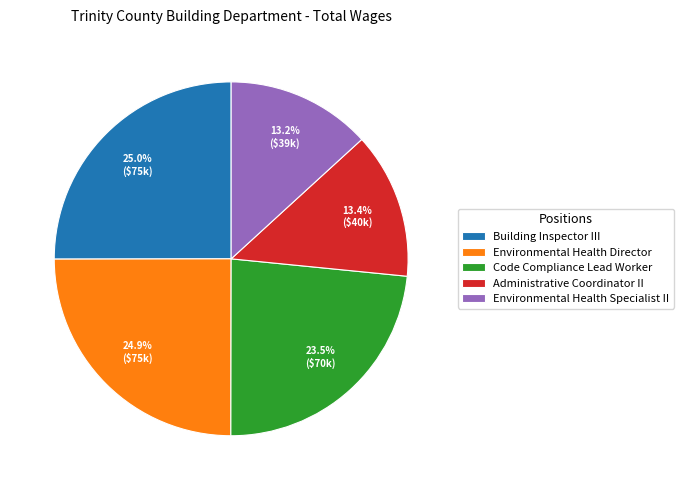

Which has a higher value, Environmental Health Director or Code Compliance Lead Worker?

Environmental Health Director